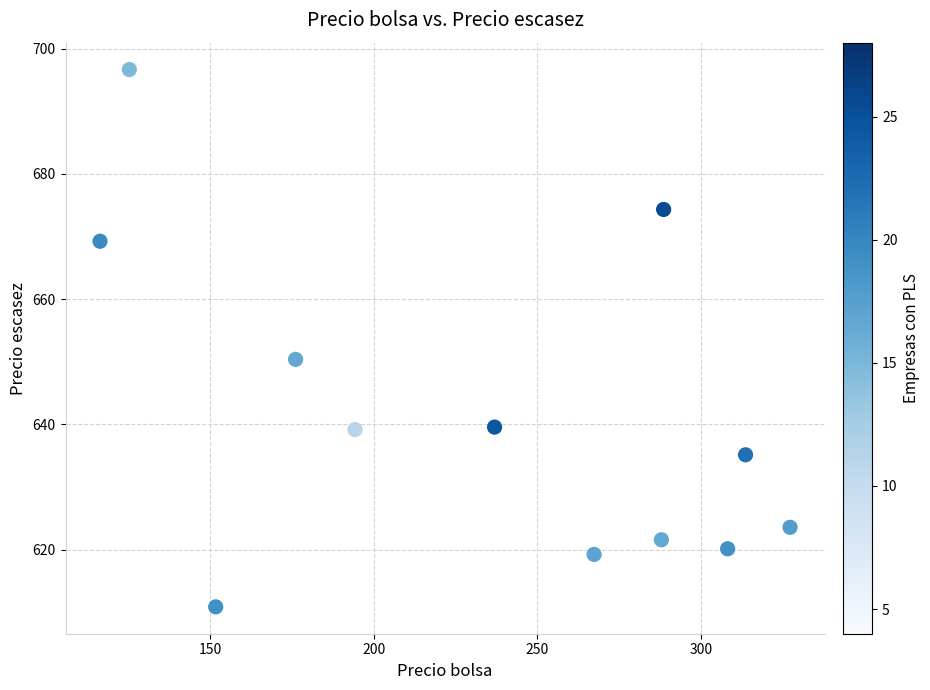

What Y value in the scatter plot is closest to 653?

650.4